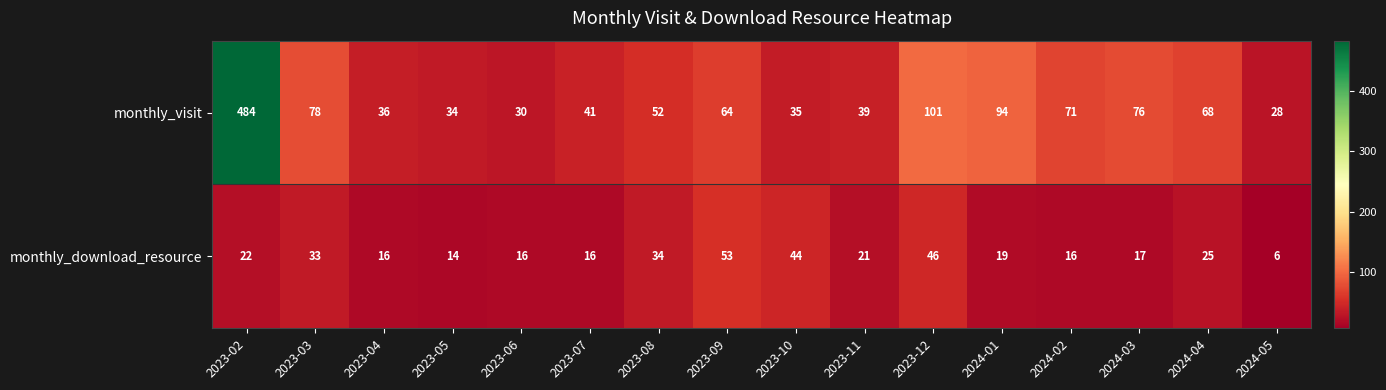

What is the difference between the highest and lowest values at 2024-05?

22